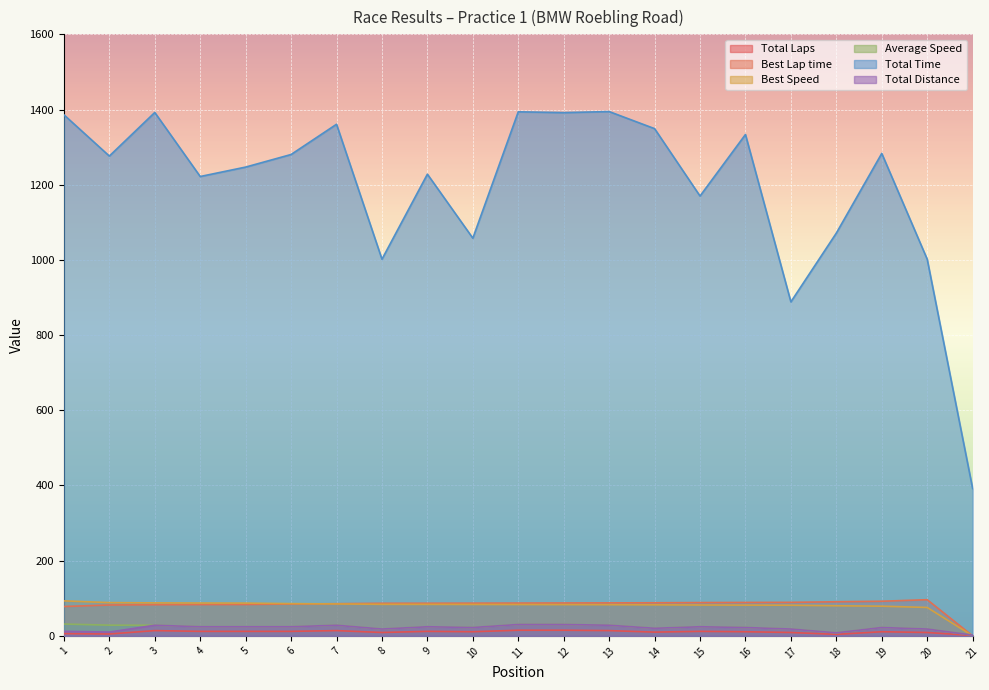

What is the difference between the Total Distance values at 12 and 2?

20.2